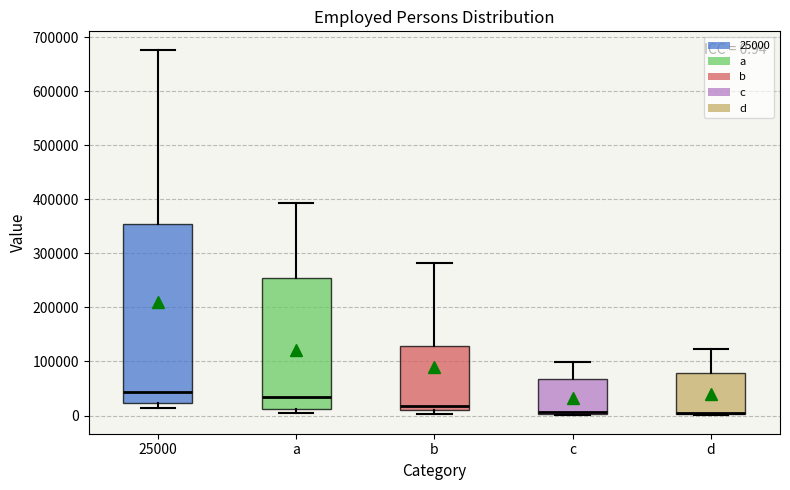

Which box is the tallest, from its lower edge to its upper edge?

25000